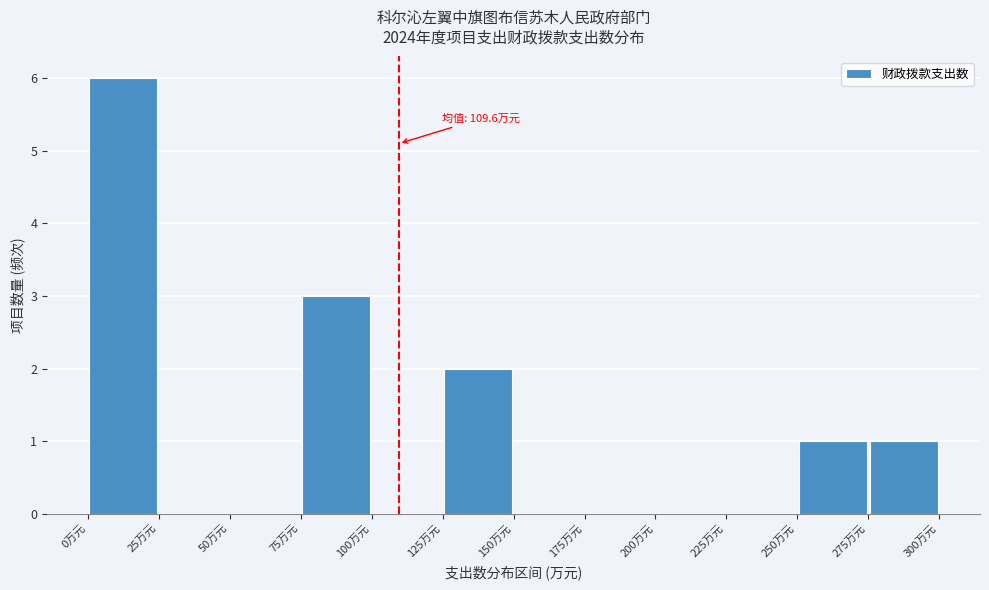

Over which range of the x-axis is the bar tallest?

0 to 25